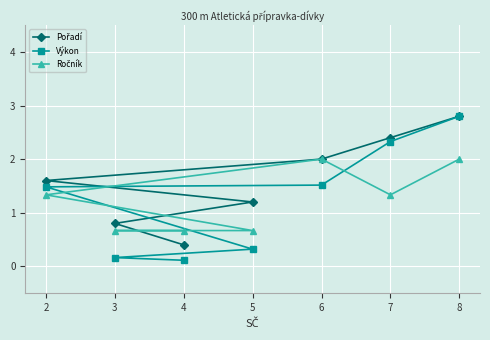

True or false: Pořadí and Ročník intersect in this chart.

True